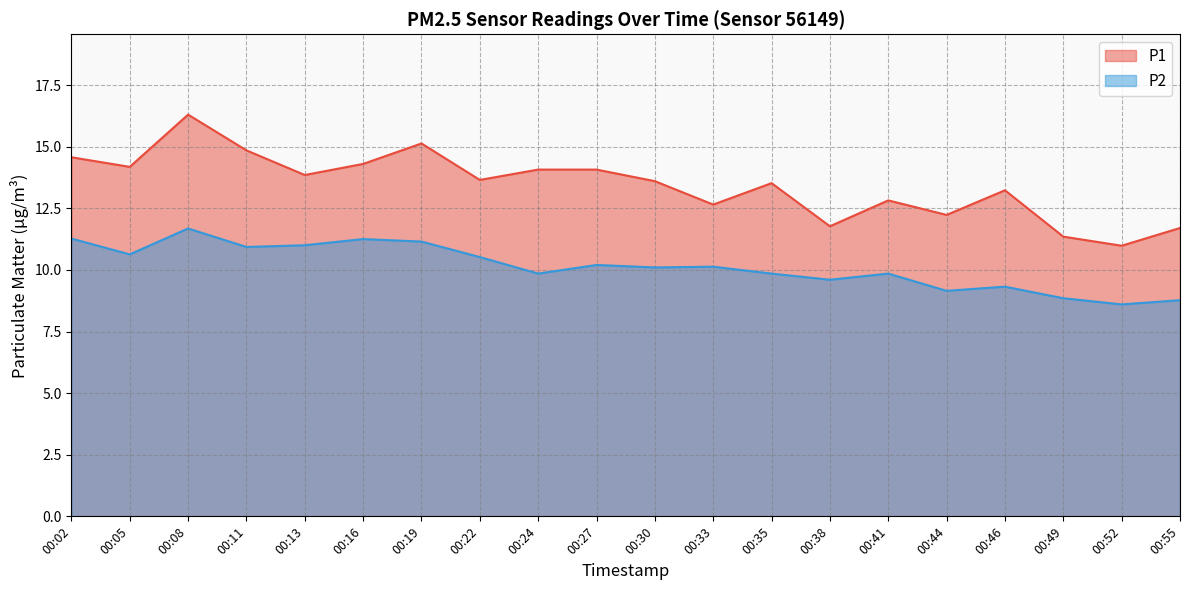

Which label corresponds to the smallest value in the chart?

00:52